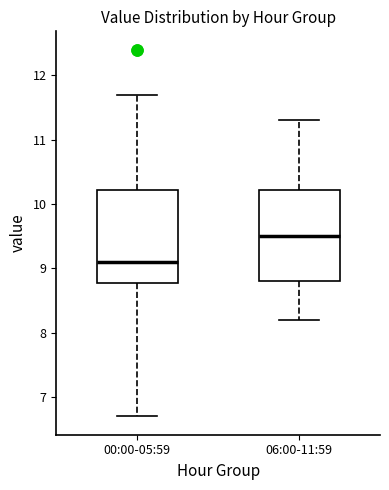

Which box's median line is the highest?

06:00-11:59